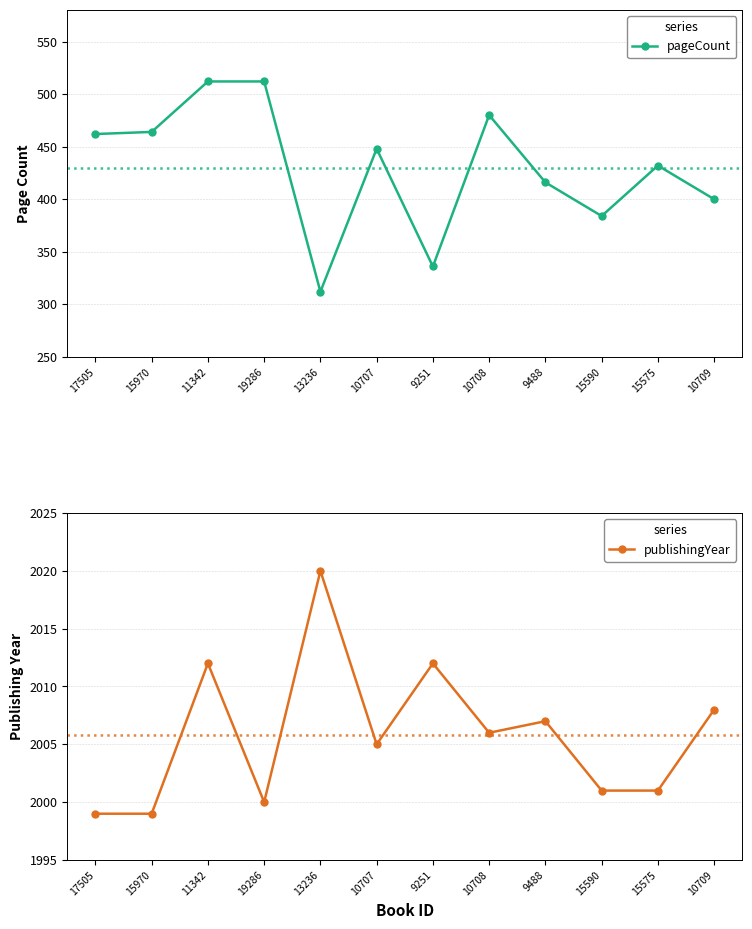

Which series has the largest range (max minus min)?

pageCount